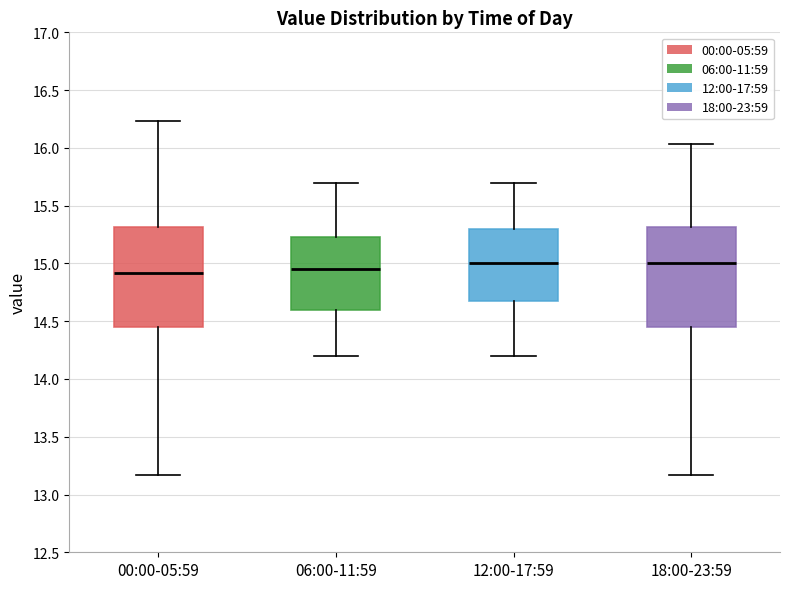

Reading left to right, transcribe this box plot: for each box, give where its median line is, the range the box spans, and where its two whiskers end, as read against the y-axis. The values are not printed on the chart, so give them approximately, as read against the axis.

00:00-05:59: median 14.90, box 14.45 to 15.30, whiskers 13.15 to 16.25
06:00-11:59: median 14.95, box 14.60 to 15.25, whiskers 14.20 to 15.70
12:00-17:59: median 15.00, box 14.70 to 15.30, whiskers 14.20 to 15.70
18:00-23:59: median 15.00, box 14.45 to 15.30, whiskers 13.15 to 16.05